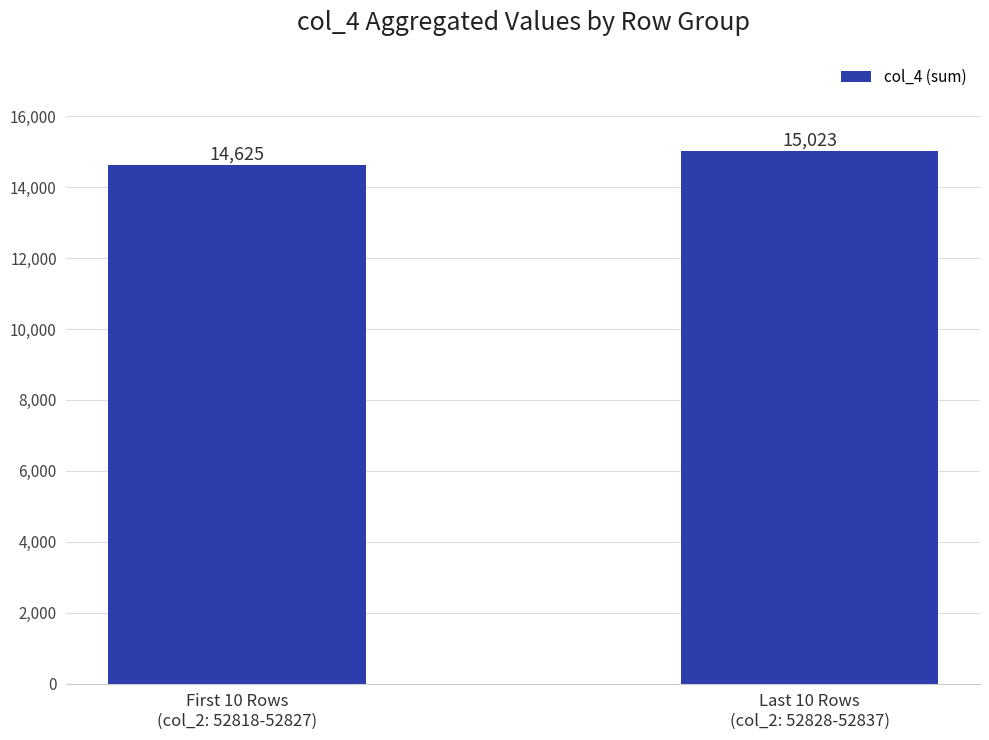

What is the difference between the maximum and minimum values?

398